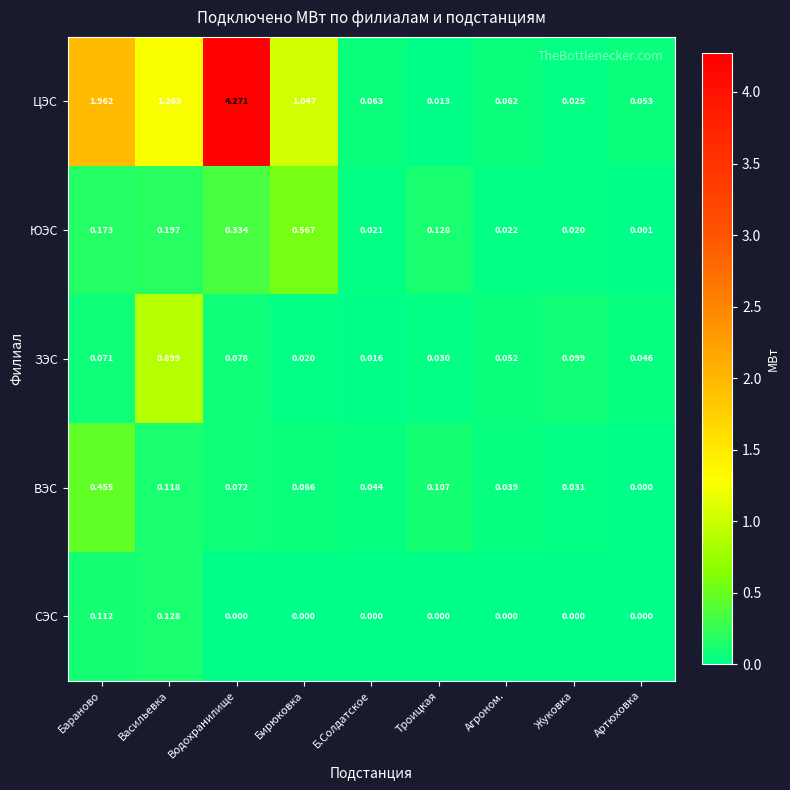

Which series has the widest spread of values?

ЦЭС